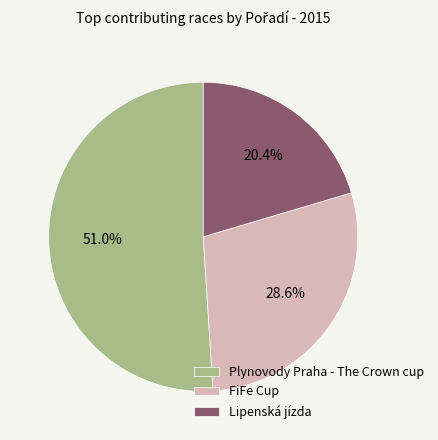

Is there any slice that represents more than half of the pie?

Yes